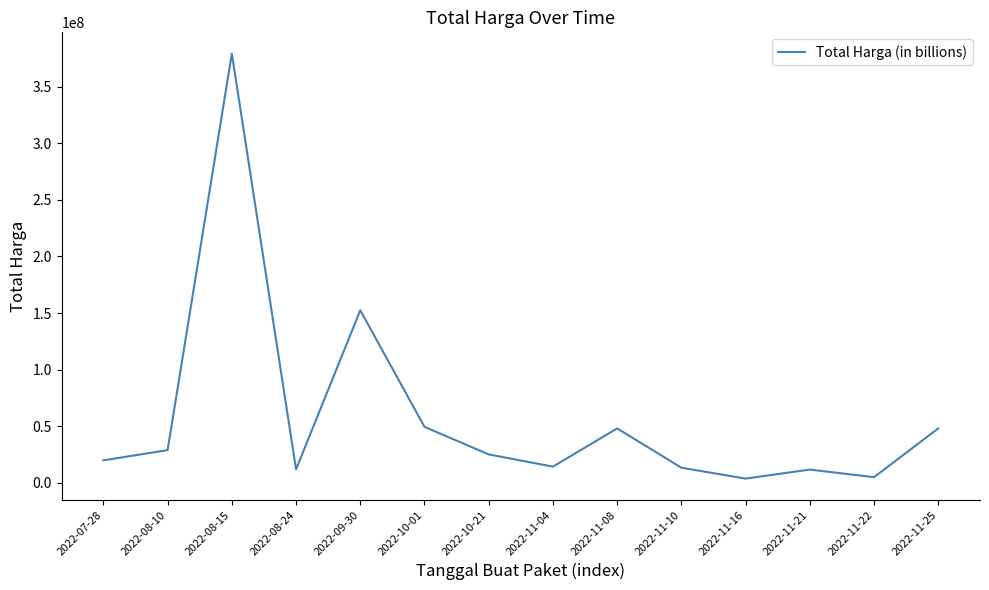

What is the difference between the values at 2022-09-30 and 2022-10-01?

102999000